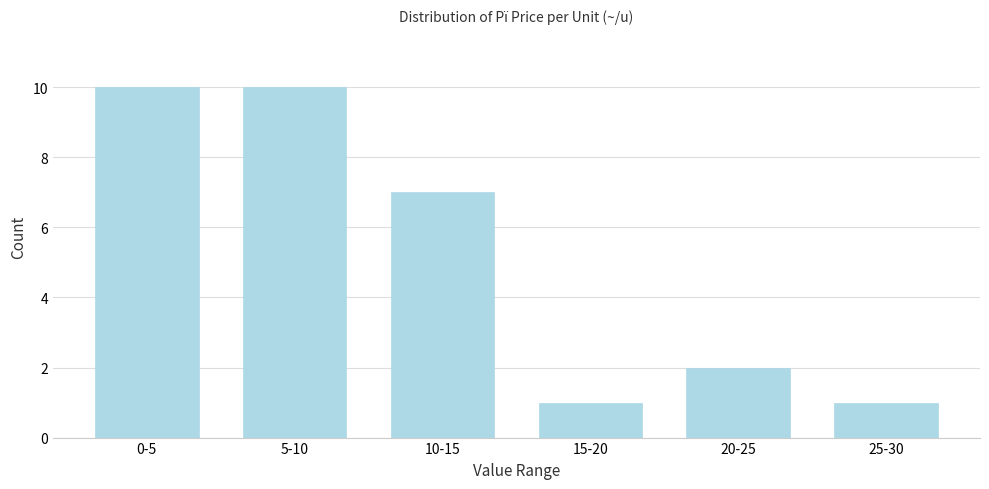

Reading left to right, transcribe all the data shown in this chart.

0-5=10	5-10=10	10-15=7	15-20=1	20-25=2	25-30=1